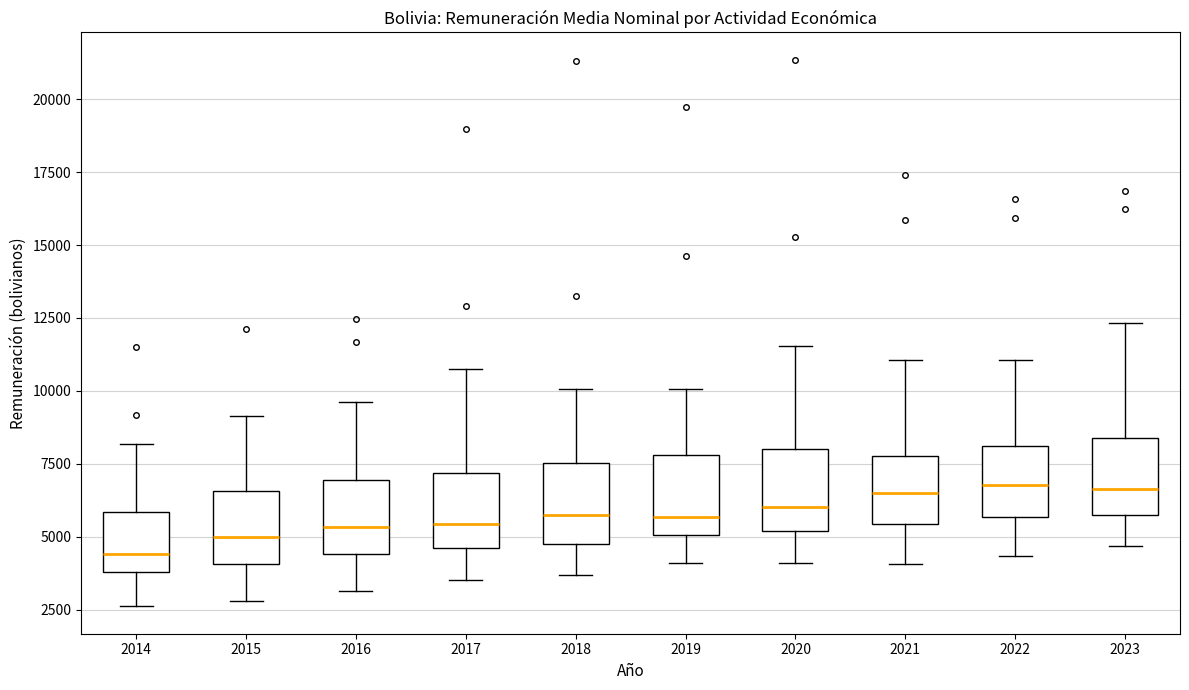

Which box has the lowest median line?

2014